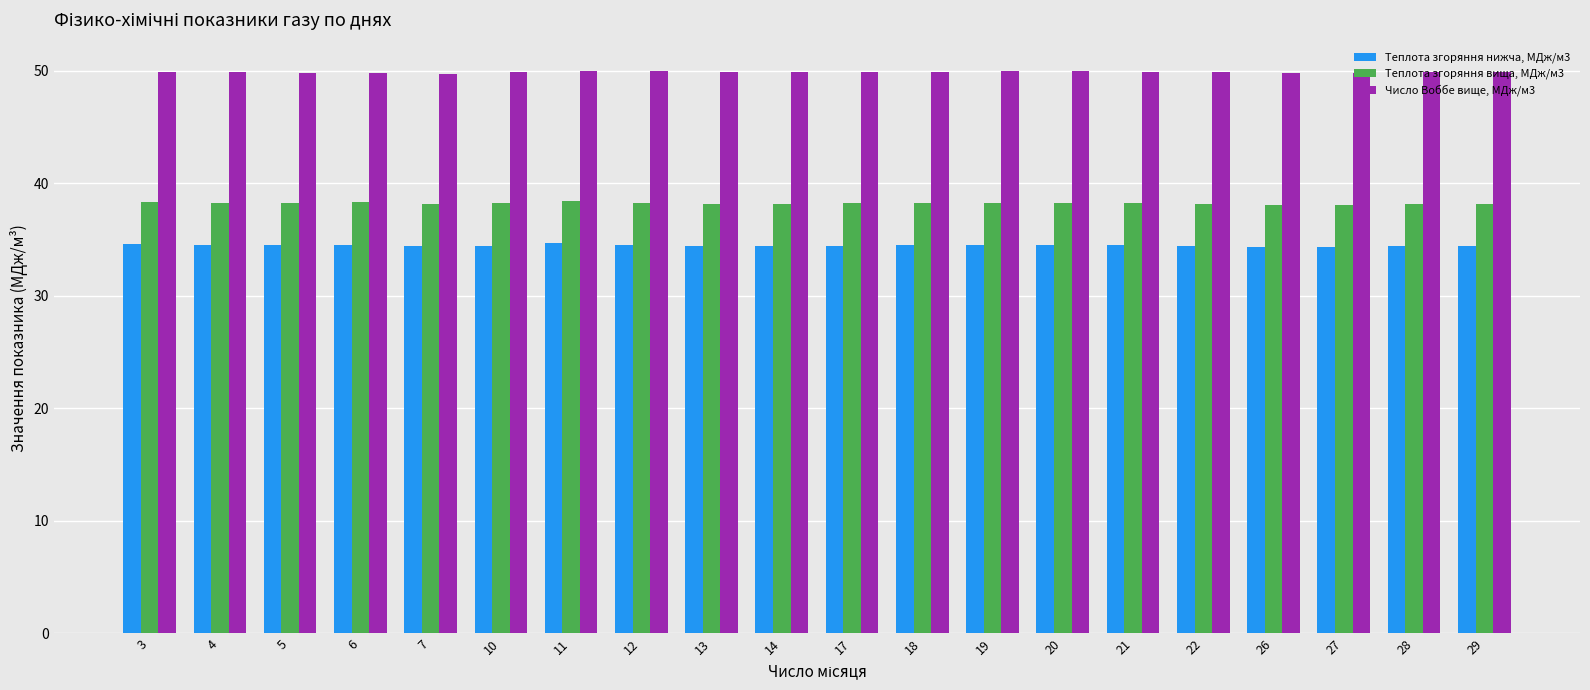

How many bars are there in total?

60